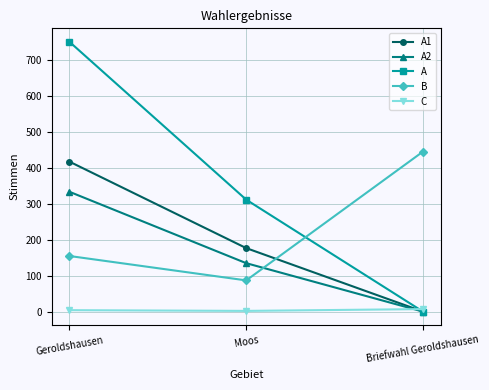

What is the total value across all series at Geroldshausen?

1663